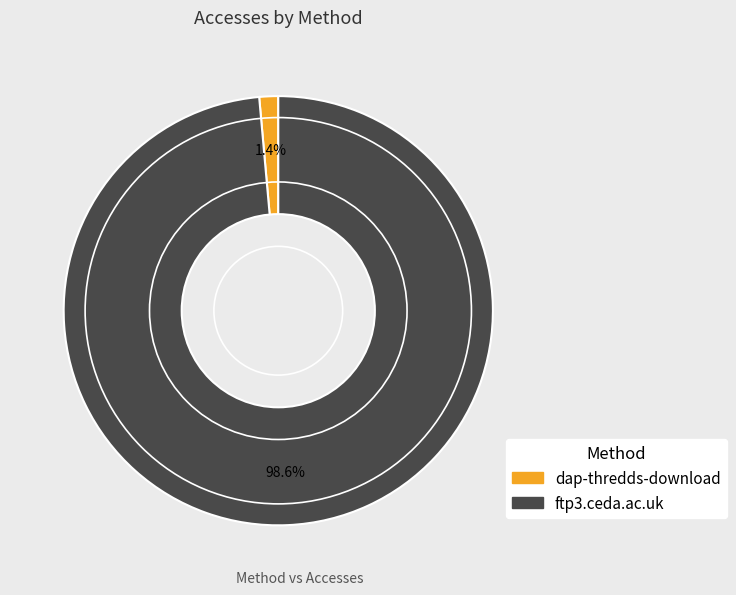

Rank the categories by value from lowest to highest.

dap-thredds-download, ftp3.ceda.ac.uk